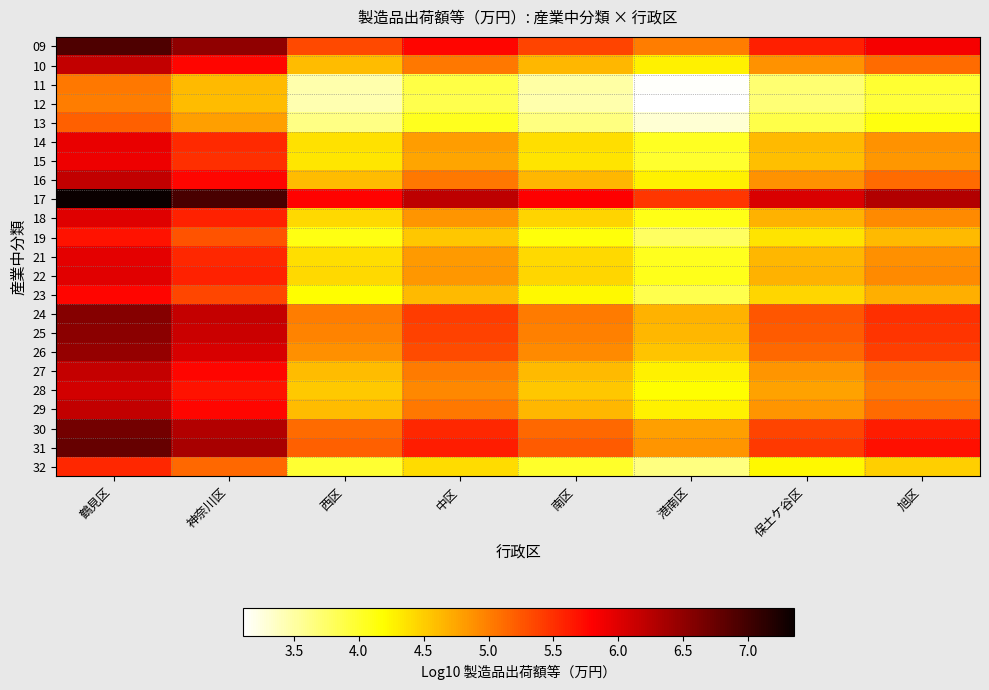

Reading left to right, transcribe all the data shown in this chart.

09: 鶴見区=6.9	神奈川区=6.5	西区=5.3	中区=5.8	南区=5.4	港南区=5.0	保土ケ谷区=5.6	旭区=5.8
10: 鶴見区=6.2	神奈川区=5.8	西区=4.6	中区=5.0	南区=4.6	港南区=4.3	保土ケ谷区=4.9	旭区=5.1
11: 鶴見区=5.0	神奈川区=4.6	西区=3.5	中区=3.9	南区=3.5	港南区=3.1	保土ケ谷区=3.7	旭区=4.0
12: 鶴見区=5.0	神奈川区=4.6	西区=3.4	中区=3.9	南区=3.5	港南区=3.1	保土ケ谷区=3.7	旭区=3.9
13: 鶴見区=5.2	神奈川区=4.8	西区=3.6	中区=4.1	南区=3.6	港南区=3.3	保土ケ谷区=3.9	旭区=4.1
14: 鶴見区=5.9	神奈川区=5.5	西区=4.4	中区=4.8	南区=4.4	港南区=4.0	保土ケ谷区=4.6	旭区=4.9
15: 鶴見区=5.9	神奈川区=5.5	西区=4.3	中区=4.8	南区=4.4	港南区=4.0	保土ケ谷区=4.6	旭区=4.8
16: 鶴見区=6.2	神奈川区=5.8	西区=4.6	中区=5.0	南区=4.6	港南区=4.3	保土ケ谷区=4.9	旭区=5.1
17: 鶴見区=7.4	神奈川区=6.9	西区=5.8	中区=6.2	南区=5.8	港南区=5.4	保土ケ谷区=6.0	旭区=6.3
18: 鶴見区=6.0	神奈川区=5.6	西区=4.4	中区=4.9	南区=4.5	港南区=4.1	保土ケ谷区=4.7	旭区=4.9
19: 鶴見区=5.7	神奈川区=5.3	西区=4.1	中区=4.5	南区=4.1	港南区=3.8	保土ケ谷区=4.4	旭区=4.6
21: 鶴見区=6.0	神奈川区=5.6	西区=4.4	中区=4.8	南区=4.4	港南区=4.1	保土ケ谷区=4.6	旭区=4.9
22: 鶴見区=6.0	神奈川区=5.6	西区=4.4	中区=4.8	南区=4.4	港南区=4.1	保土ケ谷区=4.7	旭区=4.9
23: 鶴見区=5.8	神奈川区=5.4	西区=4.2	中区=4.6	南区=4.2	港南区=3.9	保土ケ谷区=4.4	旭区=4.7
24: 鶴見区=6.6	神奈川区=6.2	西区=5.0	中区=5.4	南区=5.0	港南区=4.7	保土ケ谷区=5.3	旭区=5.5
25: 鶴見区=6.5	神奈川区=6.1	西区=5.0	中区=5.4	南区=5.0	港南区=4.6	保土ケ谷区=5.2	旭区=5.5
26: 鶴見区=6.5	神奈川区=6.1	西区=4.9	中区=5.3	南区=4.9	港南区=4.6	保土ケ谷区=5.1	旭区=5.4
27: 鶴見区=6.2	神奈川区=5.8	西区=4.6	中区=5.0	南区=4.6	港南区=4.3	保土ケ谷区=4.9	旭区=5.1
28: 鶴見区=6.1	神奈川区=5.7	西区=4.5	中区=4.9	南区=4.5	港南区=4.2	保土ケ谷区=4.8	旭区=5.0
29: 鶴見区=6.2	神奈川区=5.8	西区=4.6	中区=5.0	南区=4.6	港南区=4.3	保土ケ谷区=4.9	旭区=5.1
30: 鶴見区=6.7	神奈川区=6.3	西区=5.1	中区=5.5	南区=5.1	港南区=4.8	保土ケ谷区=5.4	旭区=5.6
31: 鶴見区=6.8	神奈川区=6.4	西区=5.2	中区=5.6	南区=5.2	港南区=4.9	保土ケ谷区=5.4	旭区=5.7
32: 鶴見区=5.5	神奈川区=5.1	西区=4.0	中区=4.4	南区=4.0	港南区=3.6	保土ケ谷区=4.2	旭区=4.5